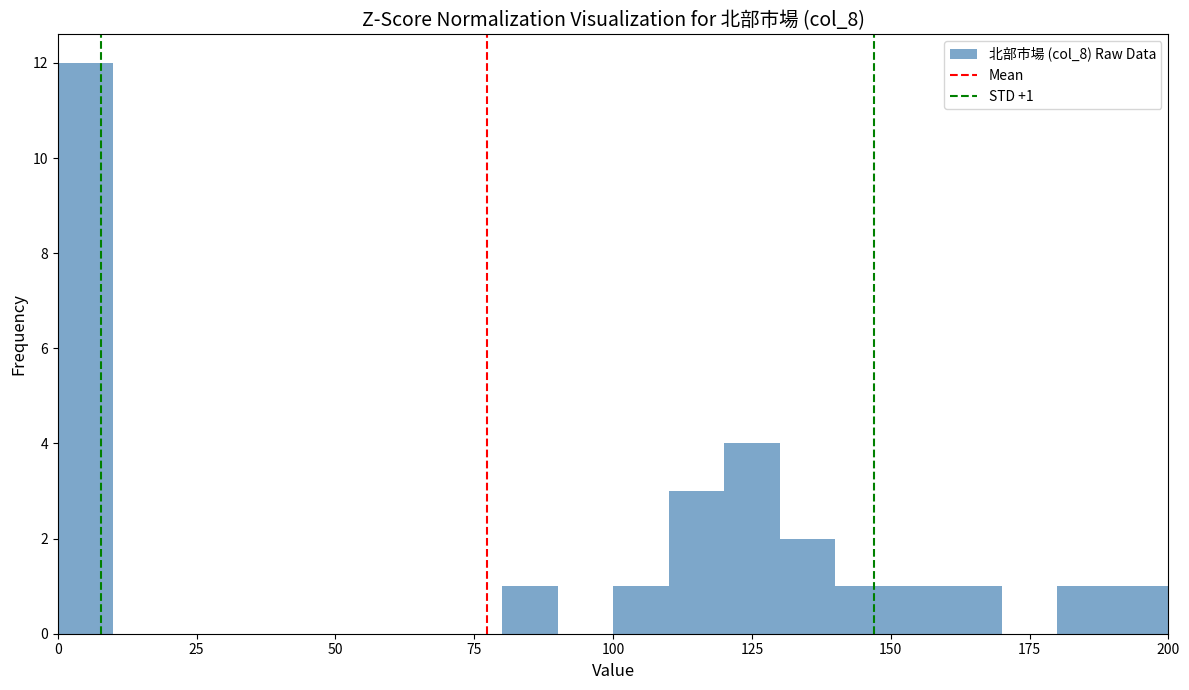

Around what value on the x-axis is the tallest bar? Give the approximate position of its centre, as read against the axis.

5